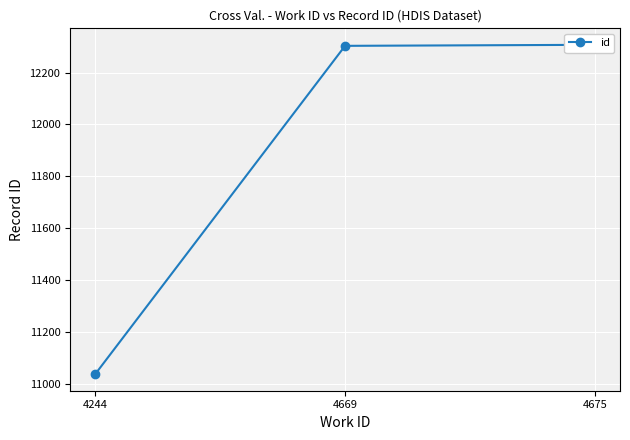

Reading left to right, extract all data points from this chart.

4244=11036	4669=12303	4675=12307